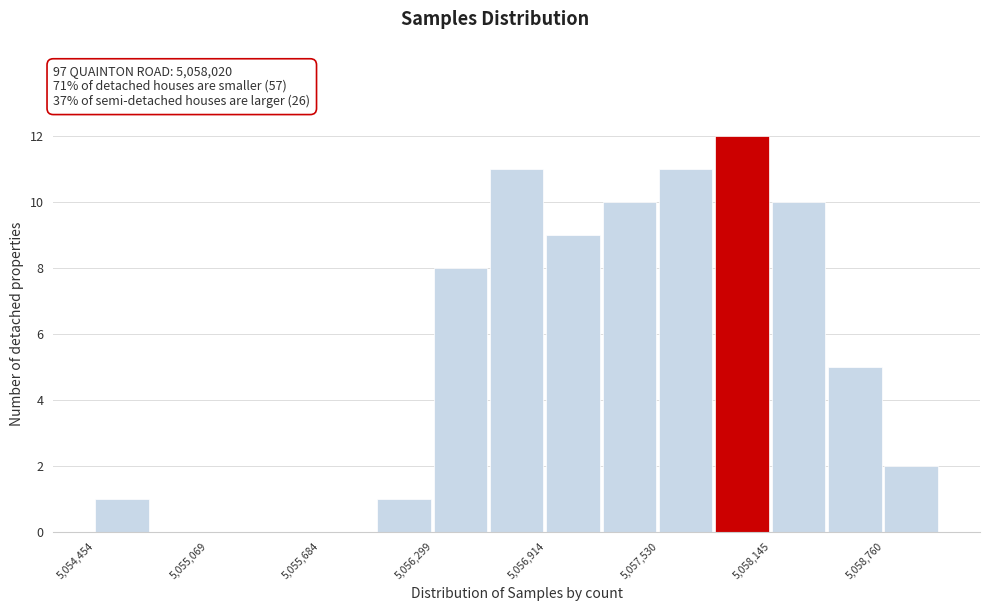

Around what value on the x-axis is the tallest bar? Give the approximate position of its centre, as read against the axis.

5058000